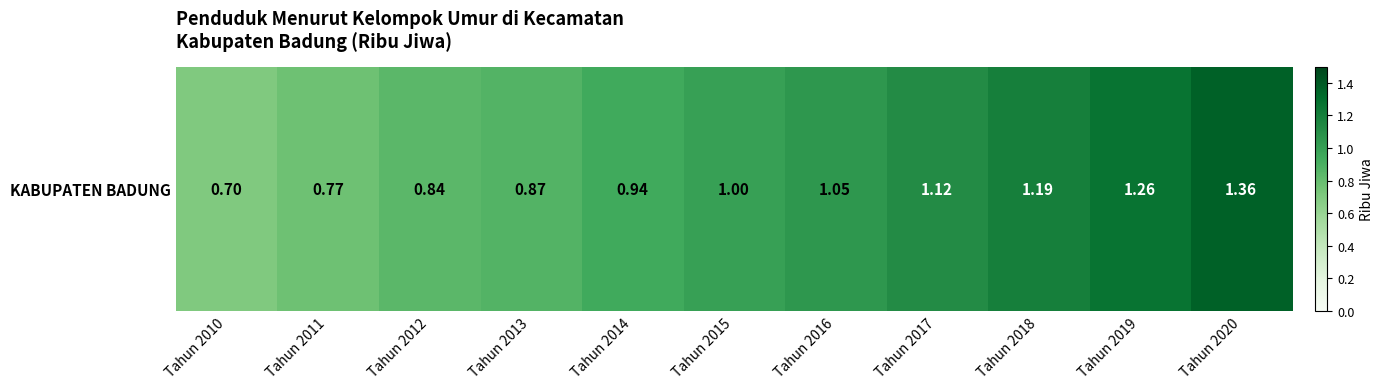

The value at Tahun 2010 is 0.7. True or false?

True